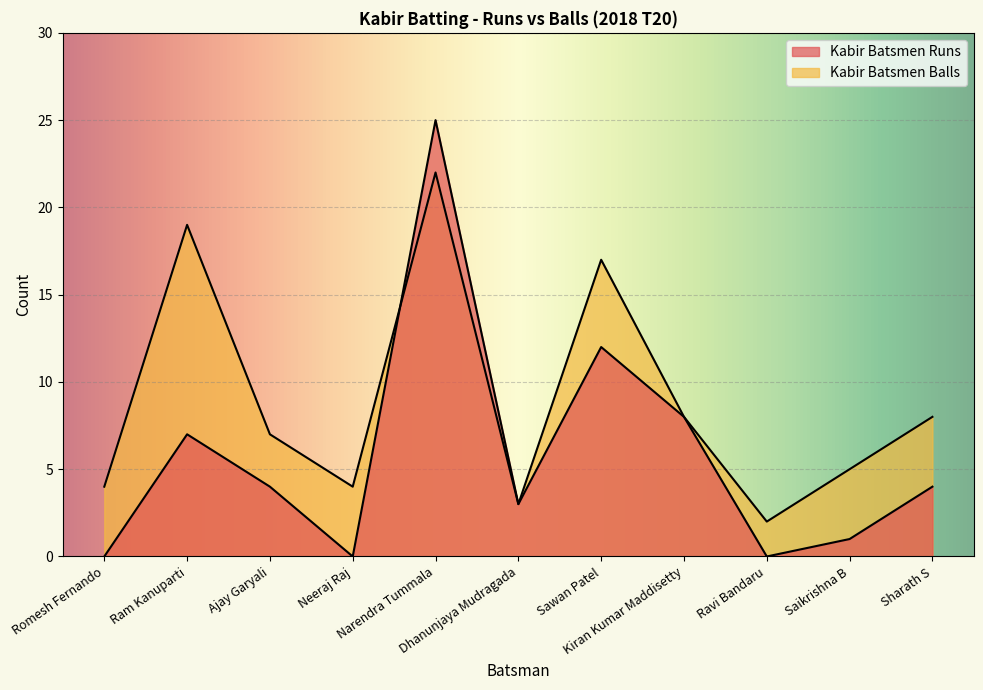

Which series ends up on top after the final intersection of Kabir Batsmen Balls and Kabir Batsmen Runs?

Kabir Batsmen Runs